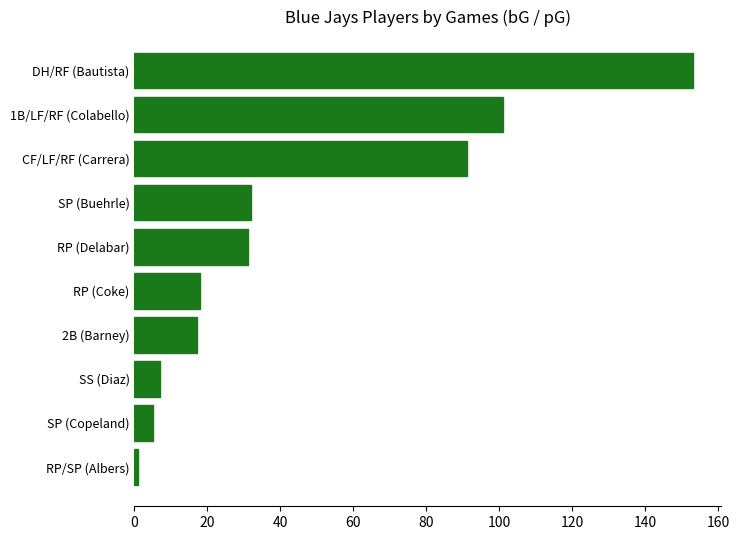

What is the sum of all values?

456